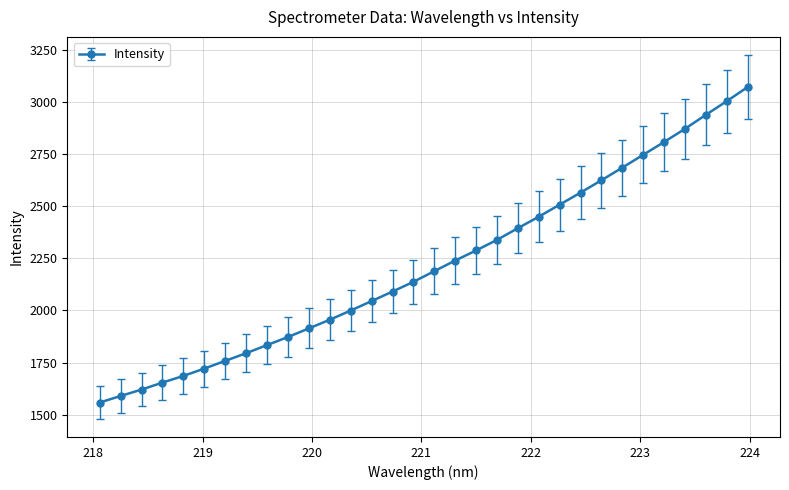

What is the maximum value shown in the chart?

3070.3